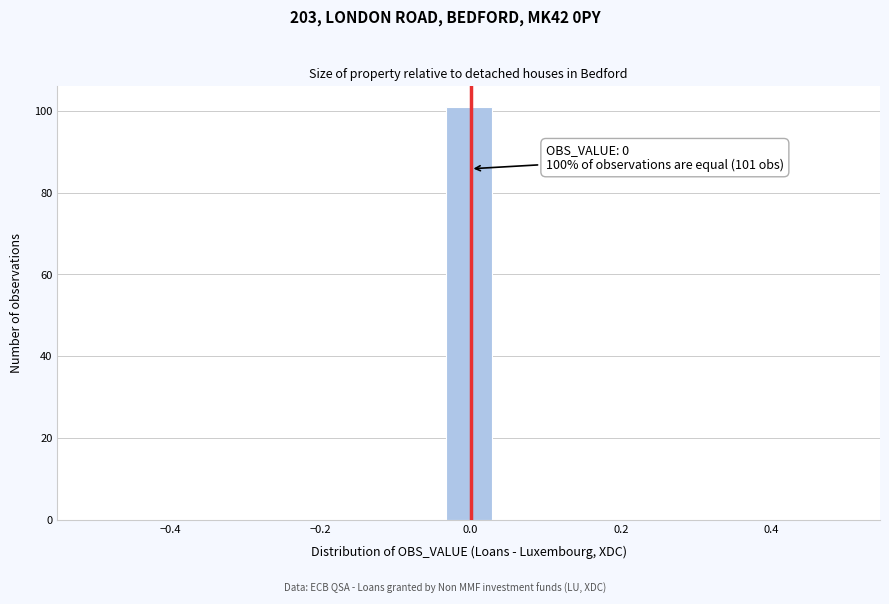

Around what value on the x-axis is the tallest bar? Give the approximate position of its centre, as read against the axis.

0.00